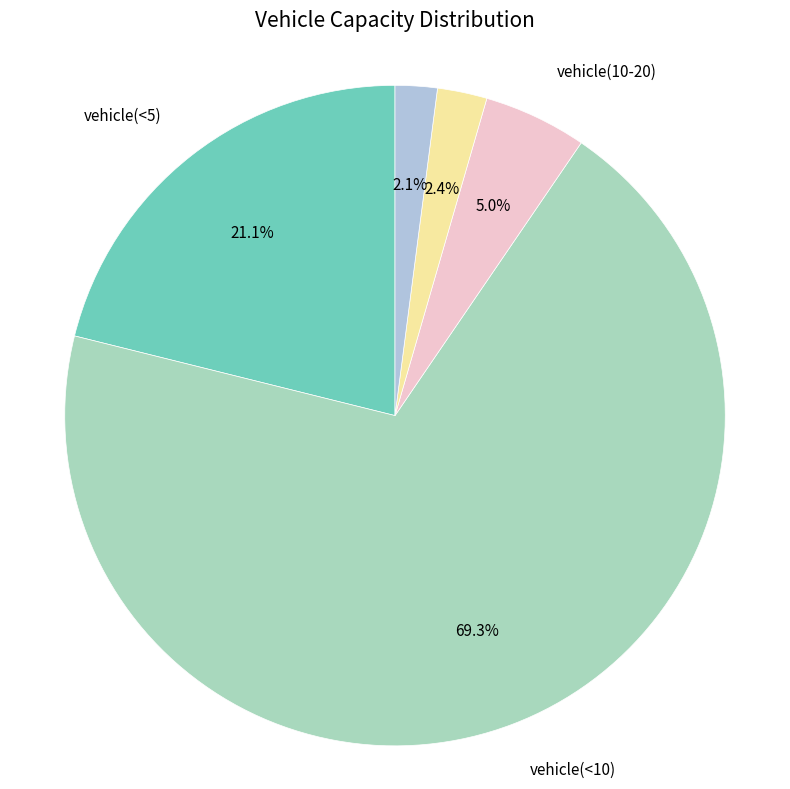

Which slice represents more than half of the pie?

vehicle(<10)